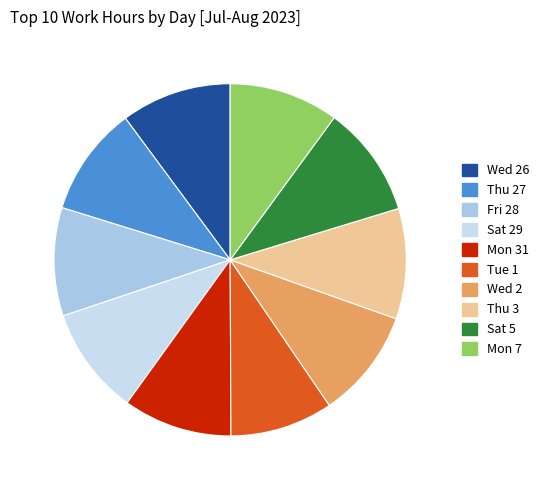

How many segments does this pie chart have?

10